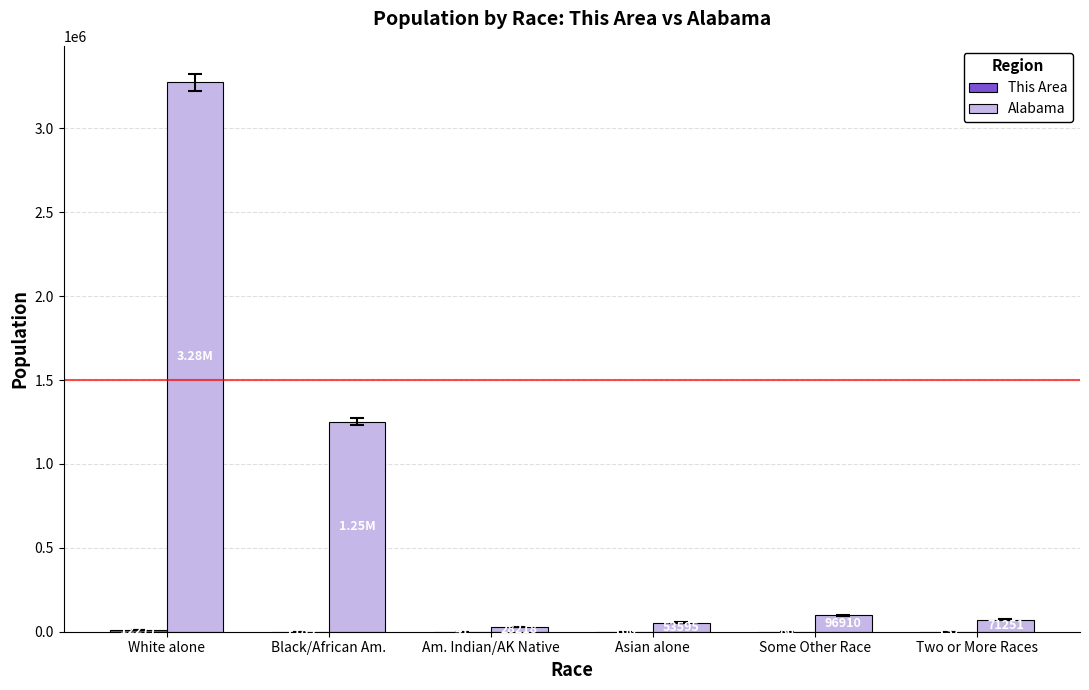

Which series has the largest total across all categories?

Alabama